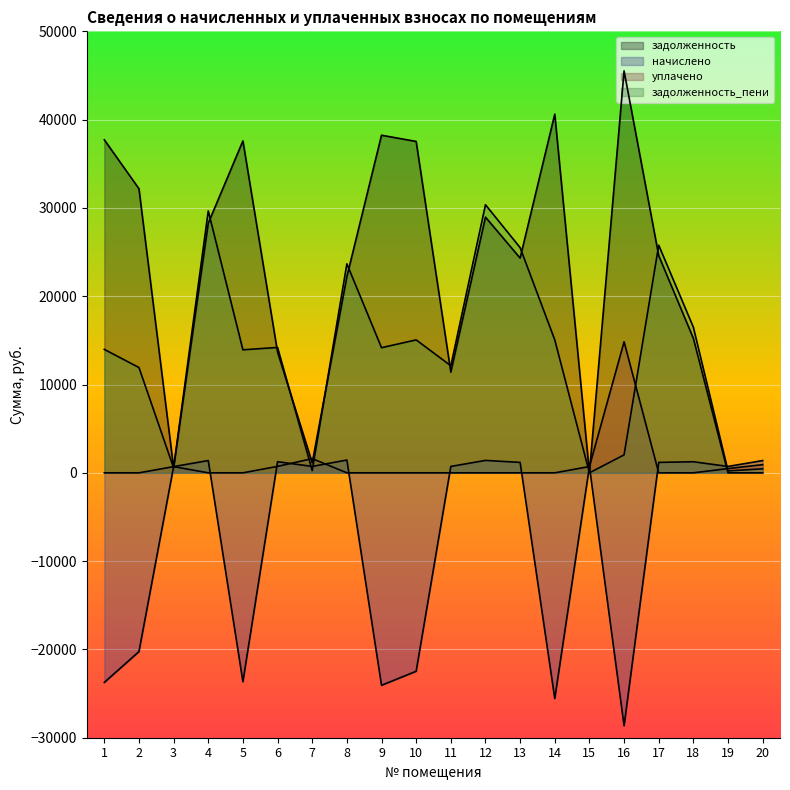

True or false: начислено has a value of -23738.8 at 1.

True